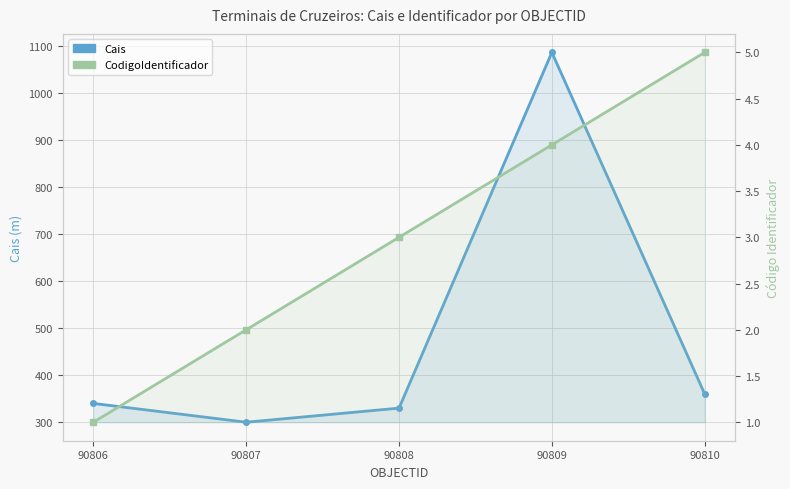

What is the difference between the CodigoIdentificador values at 90806 and 90807?

1